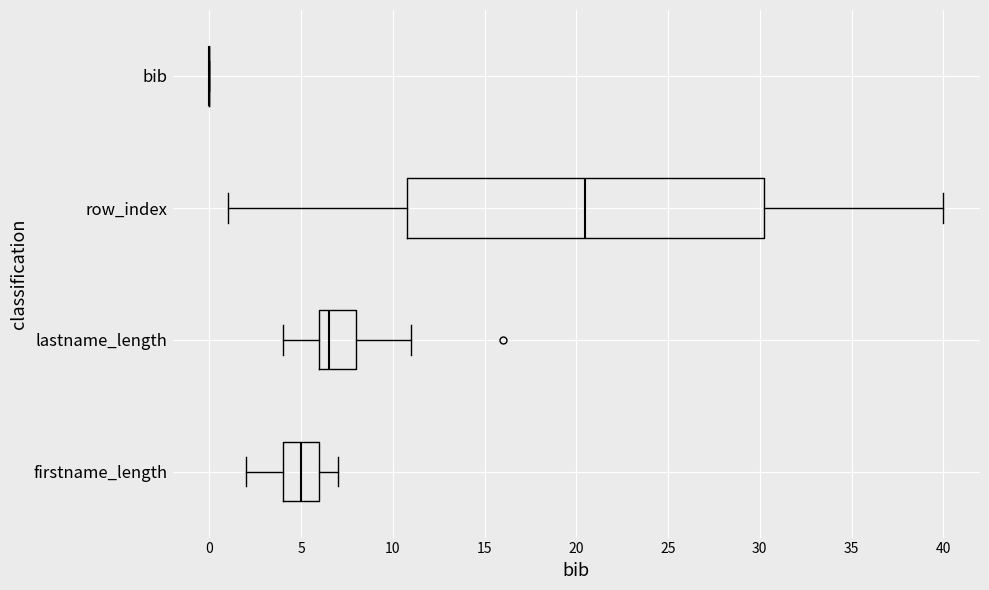

Which box is the widest, from its left edge to its right edge?

row_index